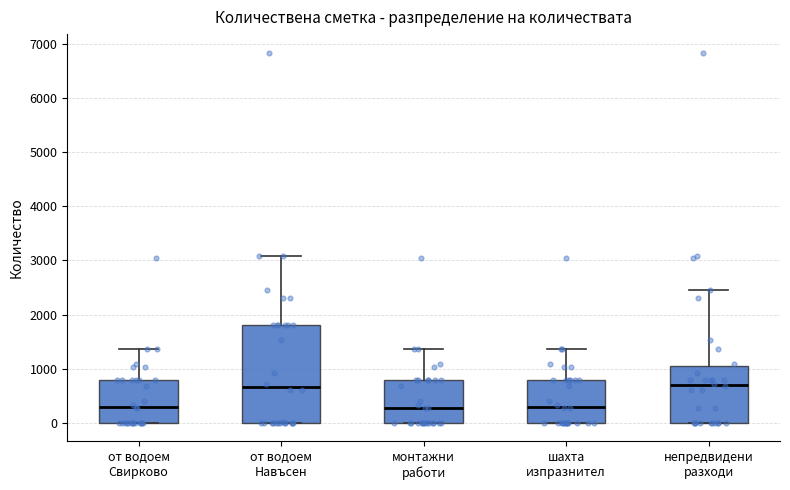

Where does the median line of the box for непредвидени разходи sit on the y-axis? The values are not printed on the chart, so give them approximately, as read against the axis.

700